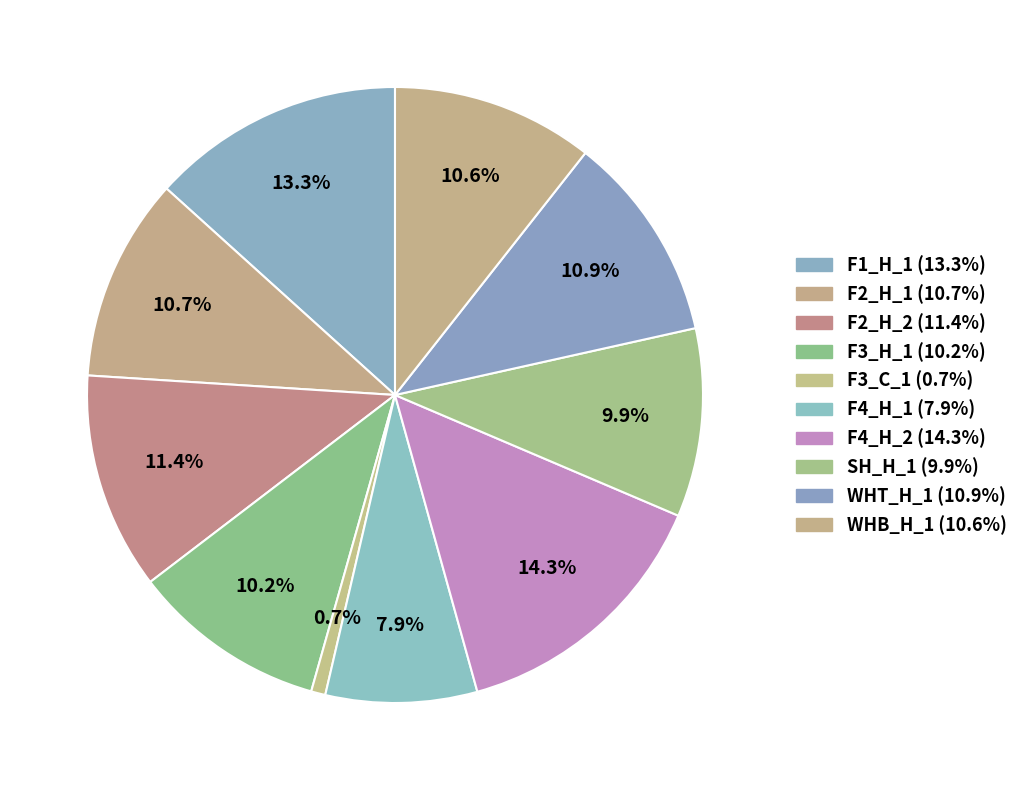

What percentage is NOT represented by F4_H_1?

92.1%